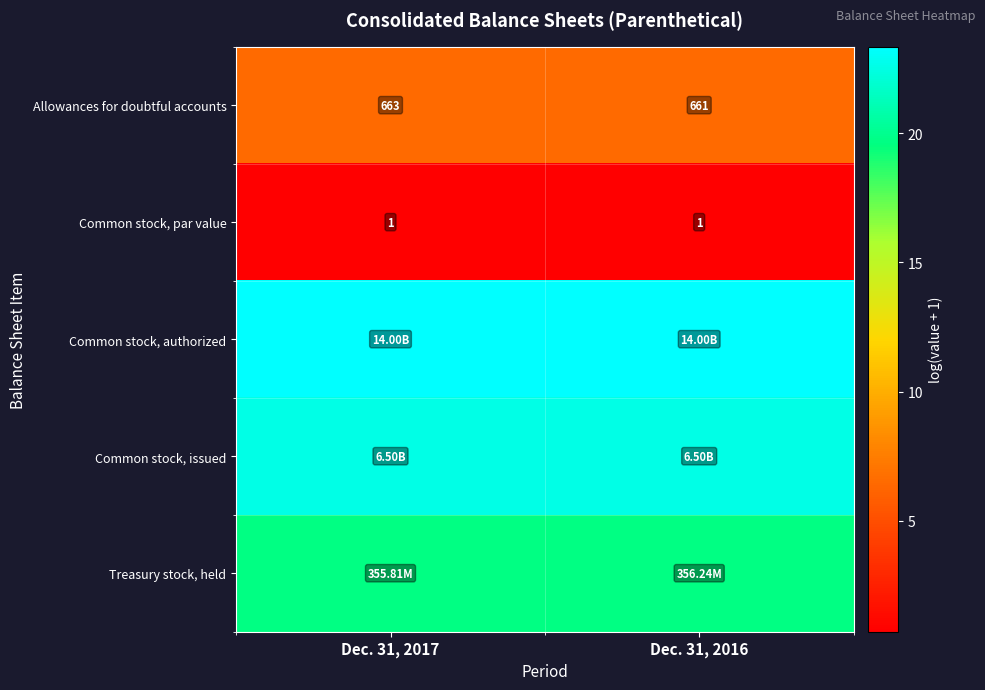

Is the value of Allowances for doubtful accounts at Dec. 31, 2016 greater than the value of Common stock, par value at Dec. 31, 2016?

Yes